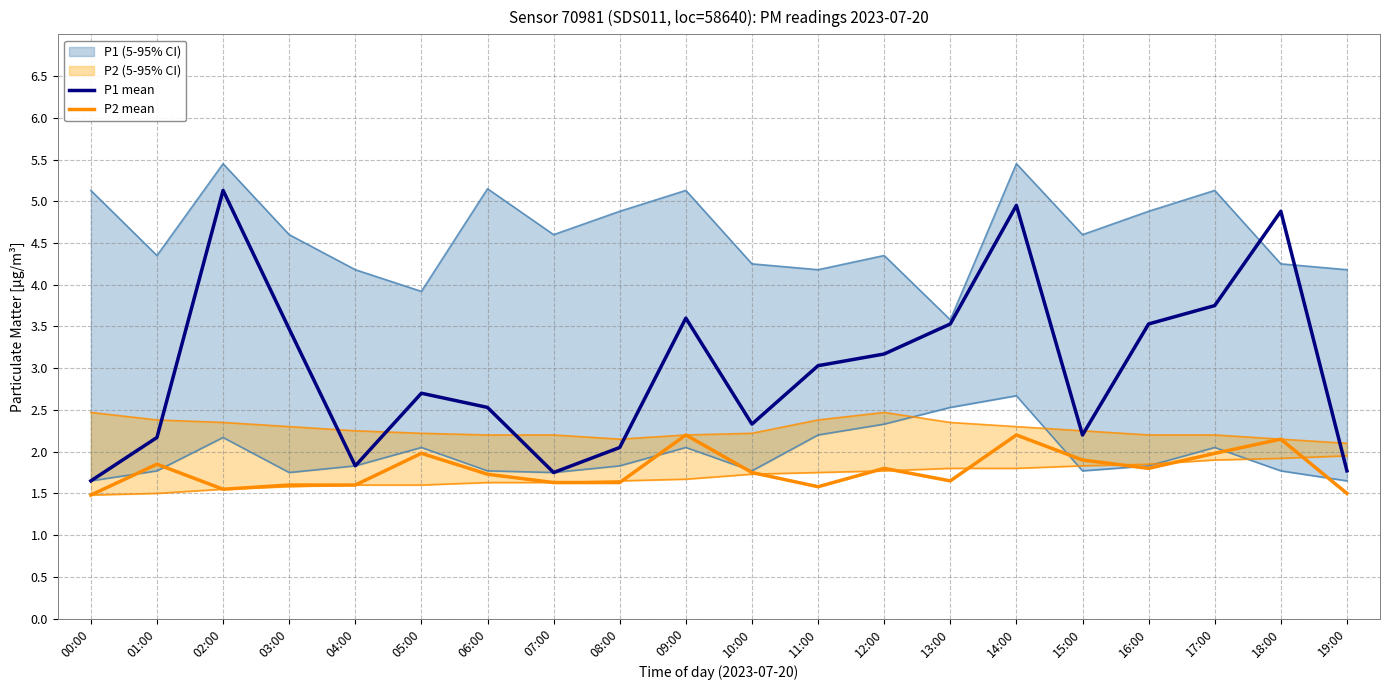

At which category does P2 mean reach its first local valley?

02:00